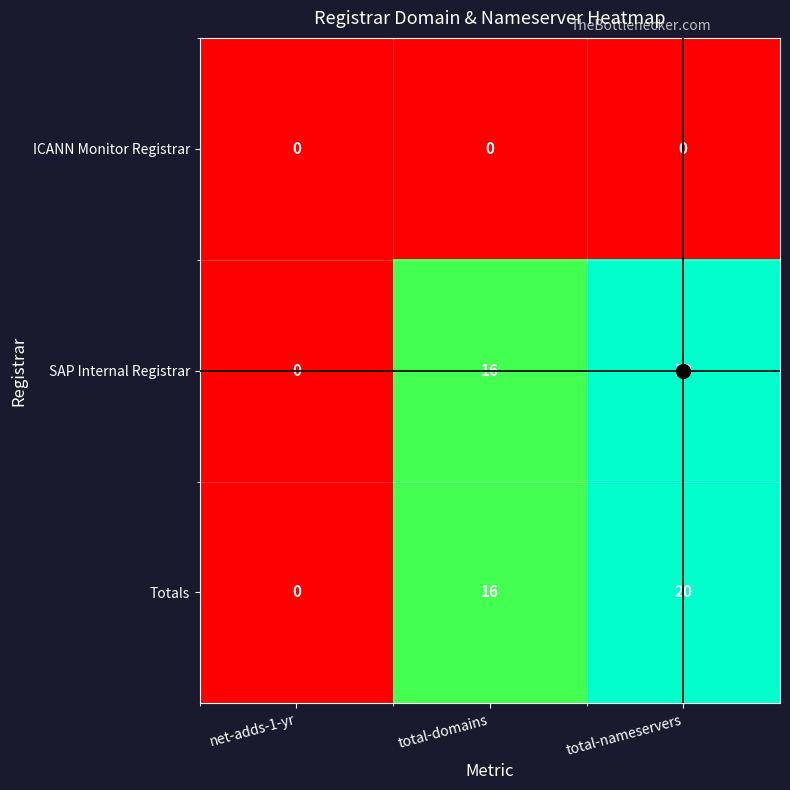

The Totals series shows 16 at total-domains. True or false?

True